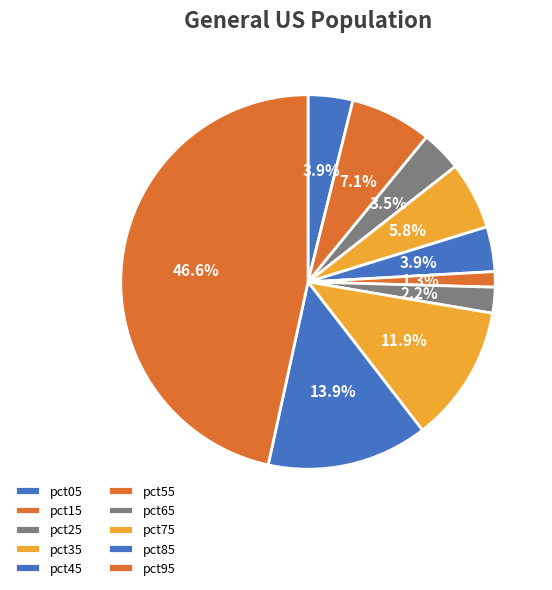

How many slices are in this pie chart?

10